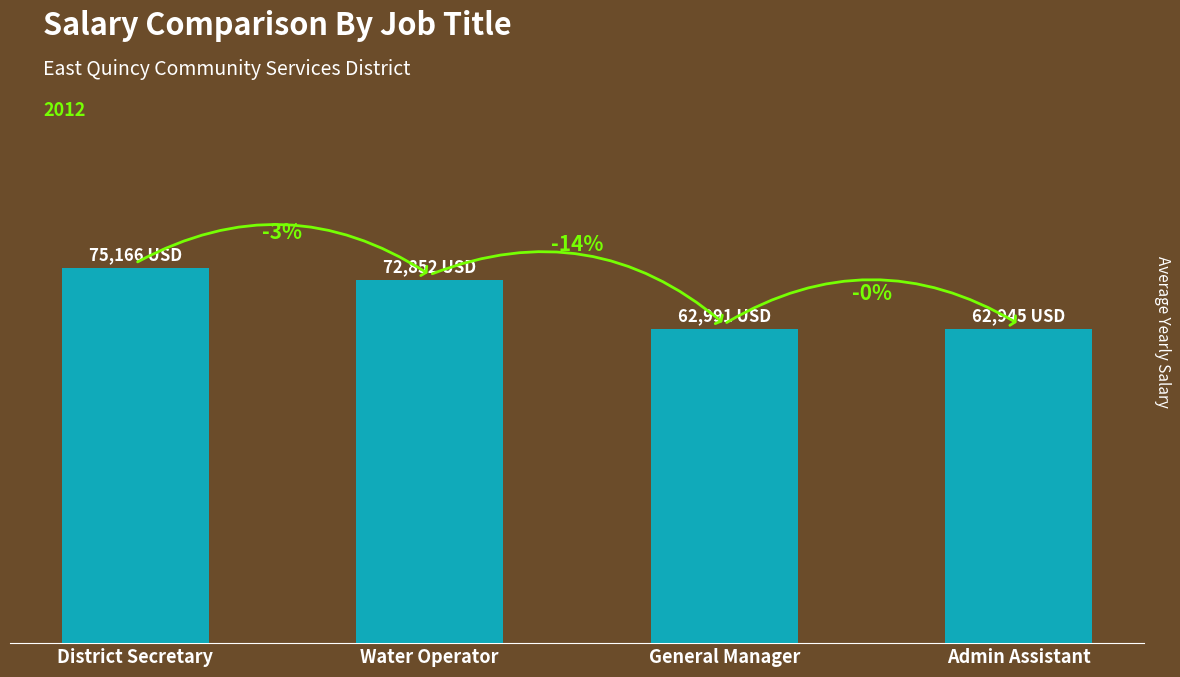

List the labels in order of value, smallest first.

Admin Assistant, General Manager, Water Operator, District Secretary